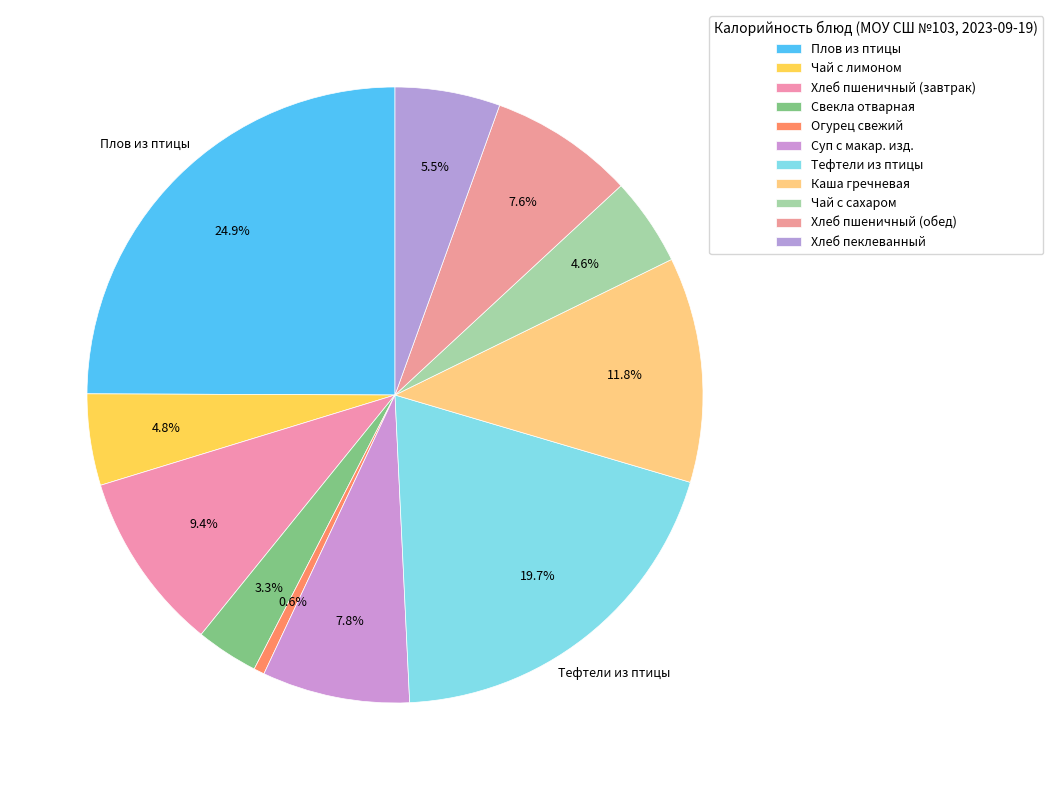

How many slices are in this pie chart?

11